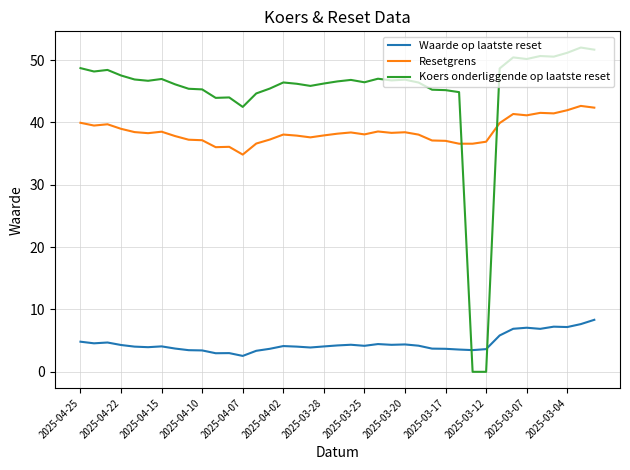

True or false: Resetgrens and Koers onderliggende op laatste reset cross at least once.

True